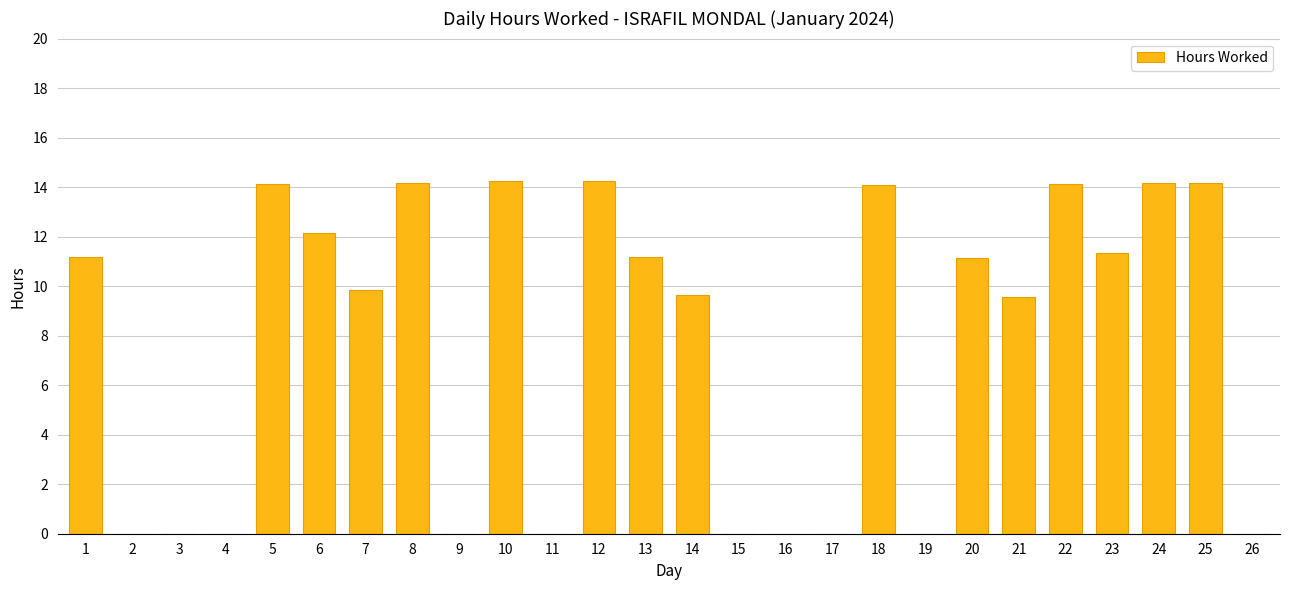

What is the greatest value displayed?

14.3